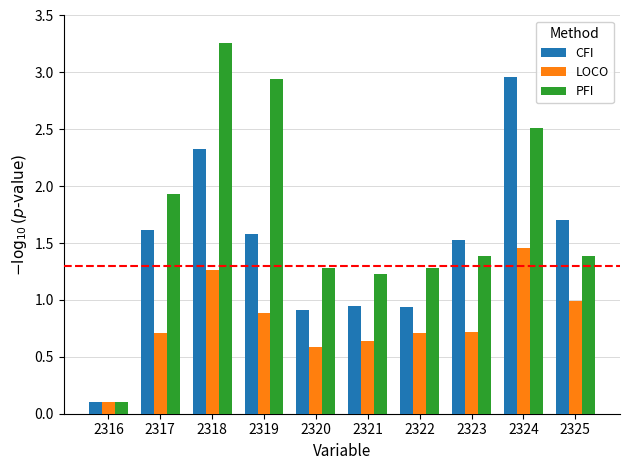

The LOCO series shows 0.2 at 2319. True or false?

False